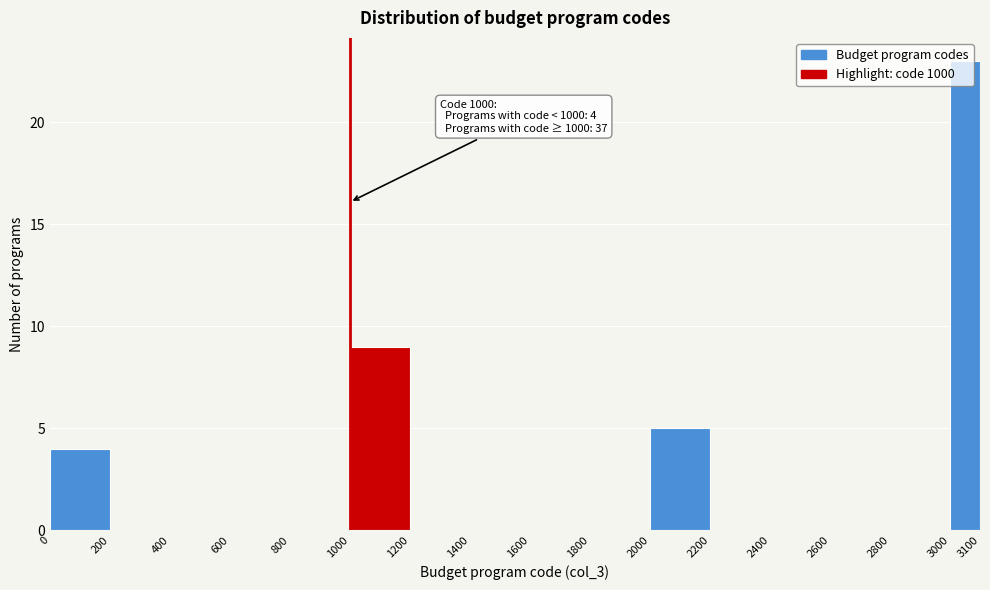

Which range on the x-axis has the tallest bar?

3000 to 3100